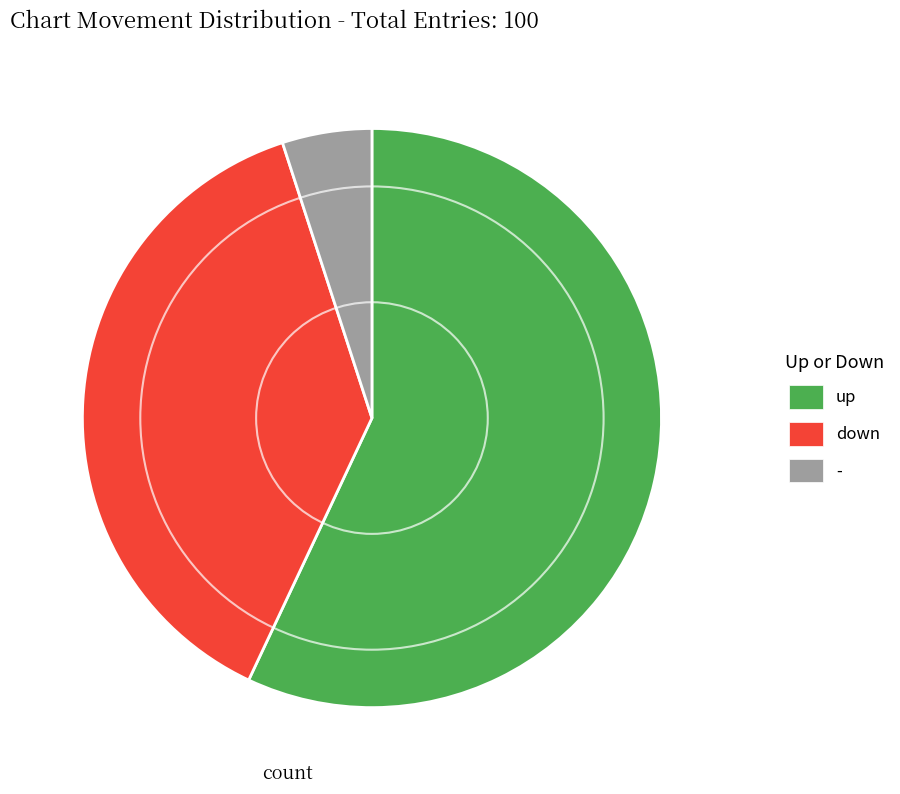

Is - the majority of the pie?

No